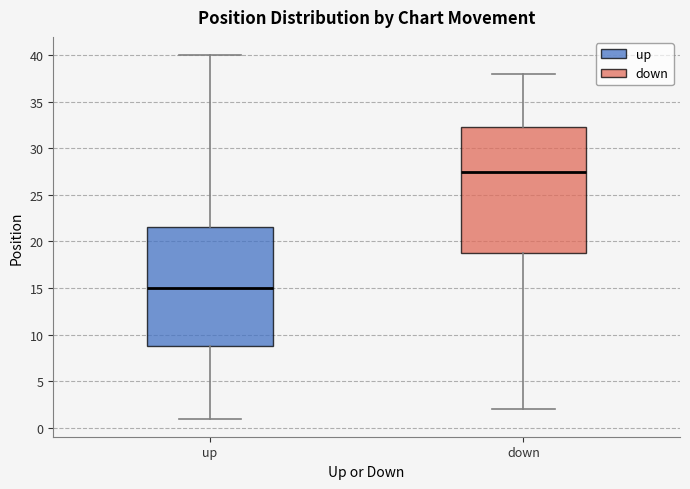

Reading left to right, read every box against the y-axis: the position of its median line, the range the box covers, and the ends of its whiskers. The values are not printed on the chart, so give them approximately, as read against the axis.

up: median 15.0, box 9.0 to 21.5, whiskers 1.0 to 40.0
down: median 27.5, box 19.0 to 32.5, whiskers 2.0 to 38.0